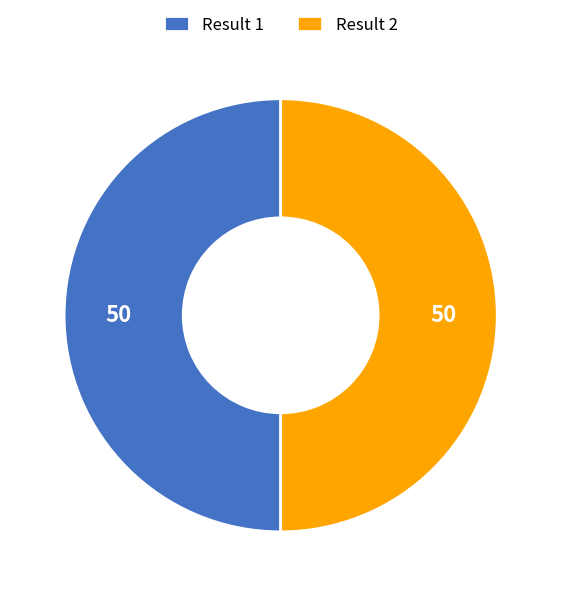

Count the number of slices in the pie.

2